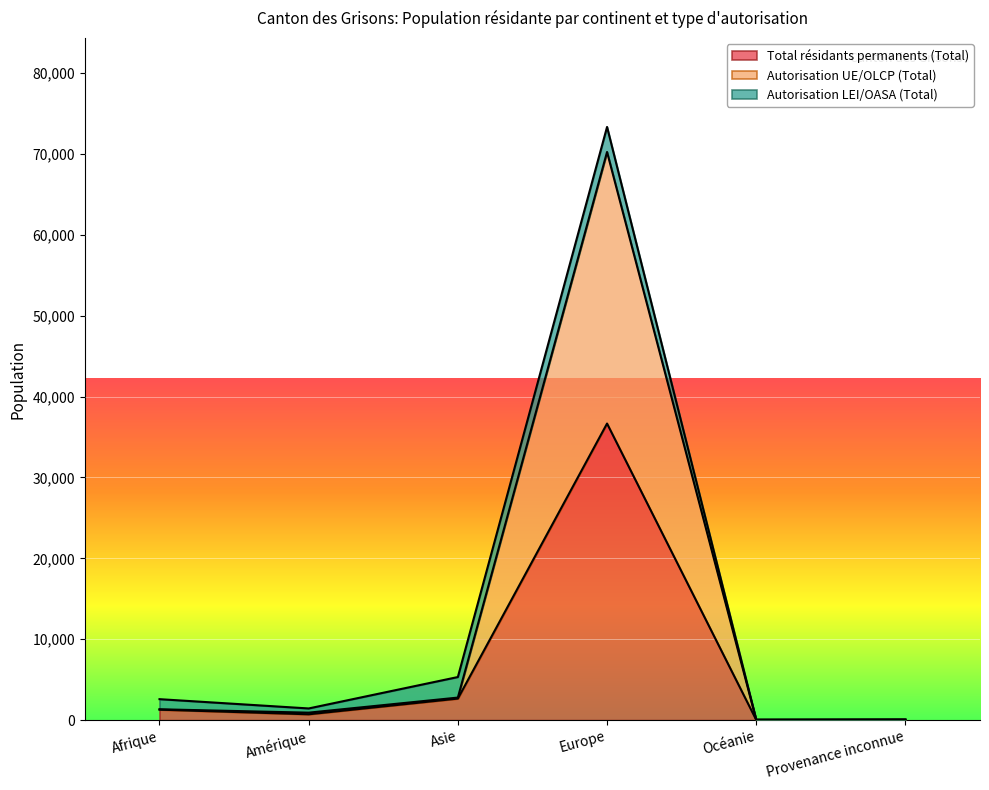

True or false: Autorisation UE/OLCP (Total) and Total résidants permanents (Total) cross at least once.

False